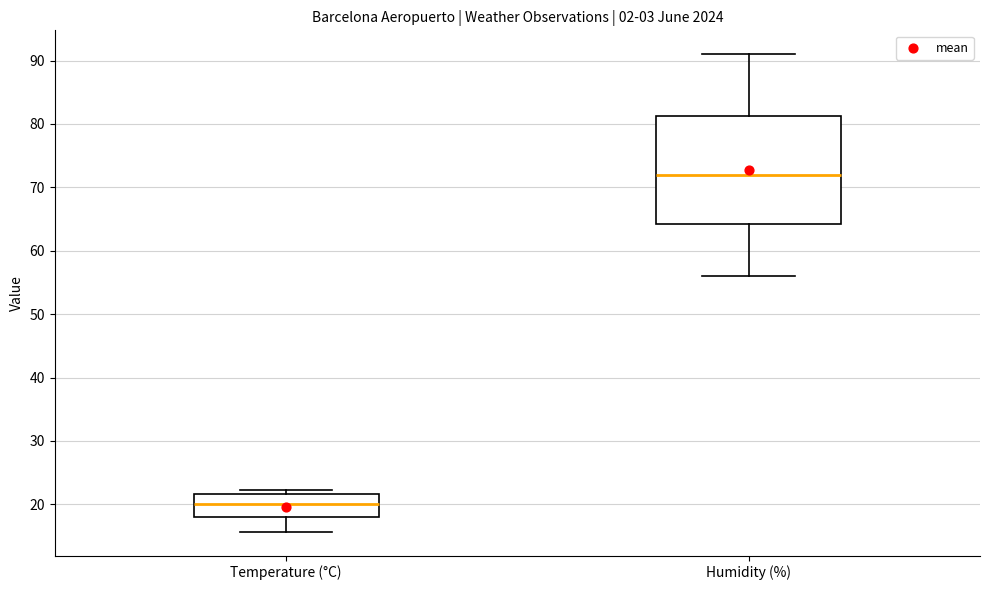

Where is the lower edge of the box for Humidity (%) on the y-axis? The values are not printed on the chart, so give them approximately, as read against the axis.

64